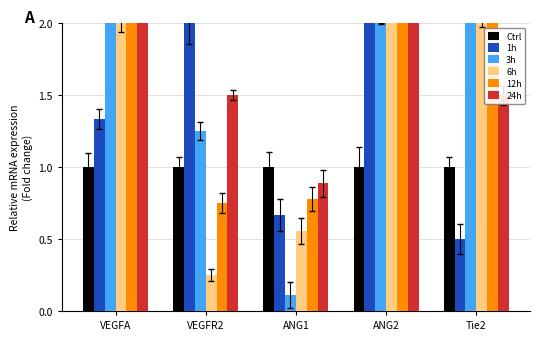

What are all the series names shown in the legend?

Ctrl, 1h, 3h, 6h, 12h, 24h